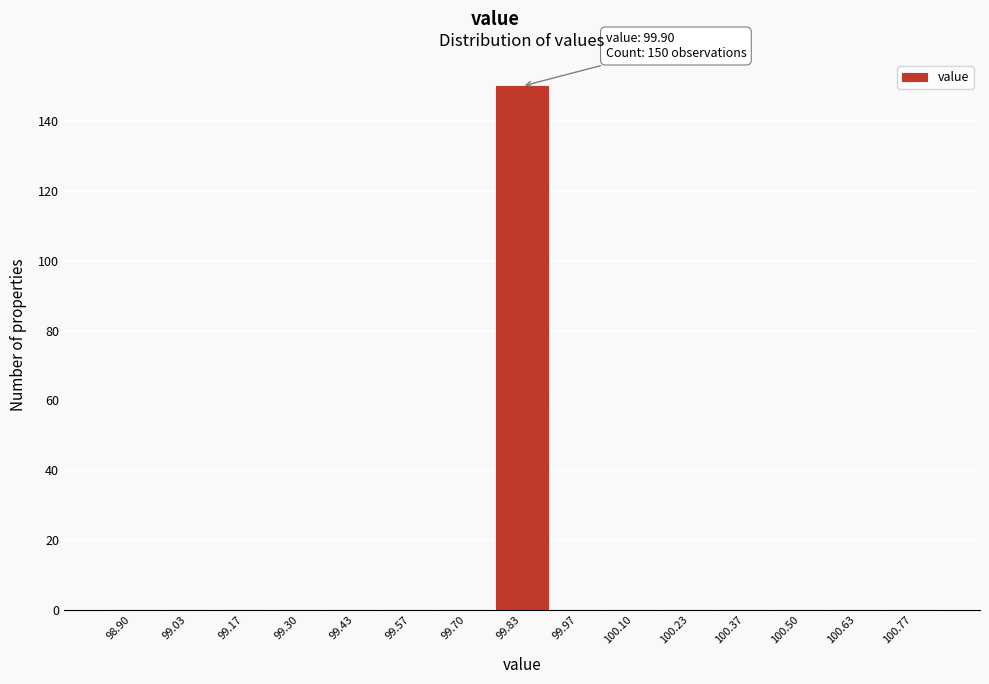

Reading left to right, list all the values displayed in this chart.

98.90=0	99.03=0	99.17=0	99.30=0	99.43=0	99.57=0	99.70=0	99.83=150	99.97=0	100.10=0	100.23=0	100.37=0	100.50=0	100.63=0	100.77=0